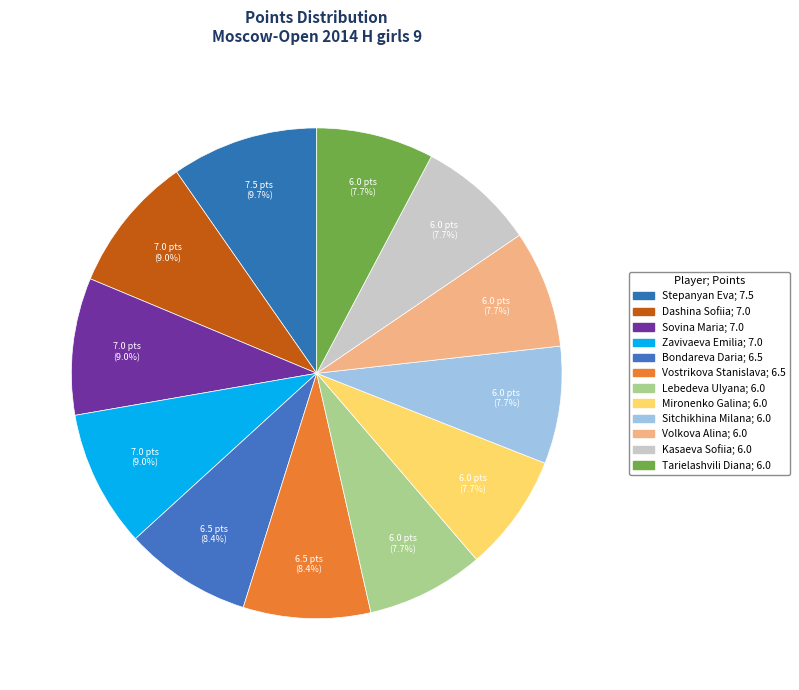

To the nearest percent, what portion does Vostrikova Stanislava represent?

8%